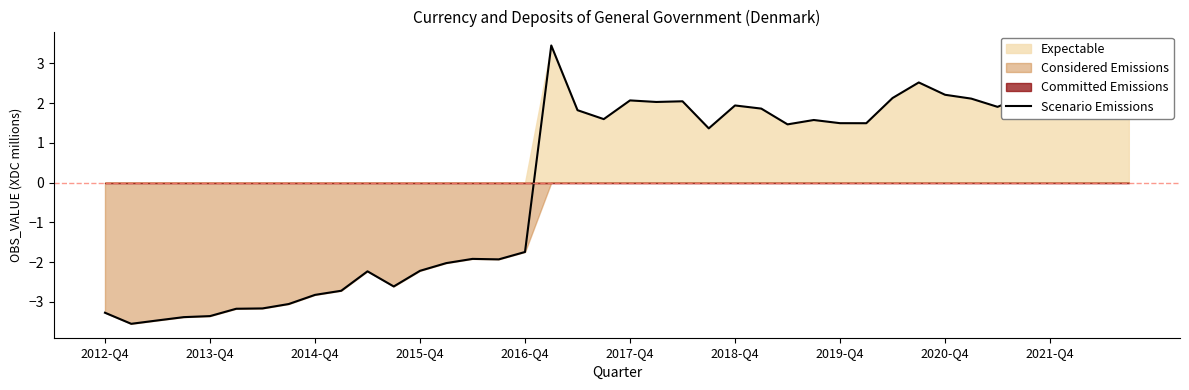

True or false: Scenario Emissions has a value of 2.2 at 2020-Q4.

True